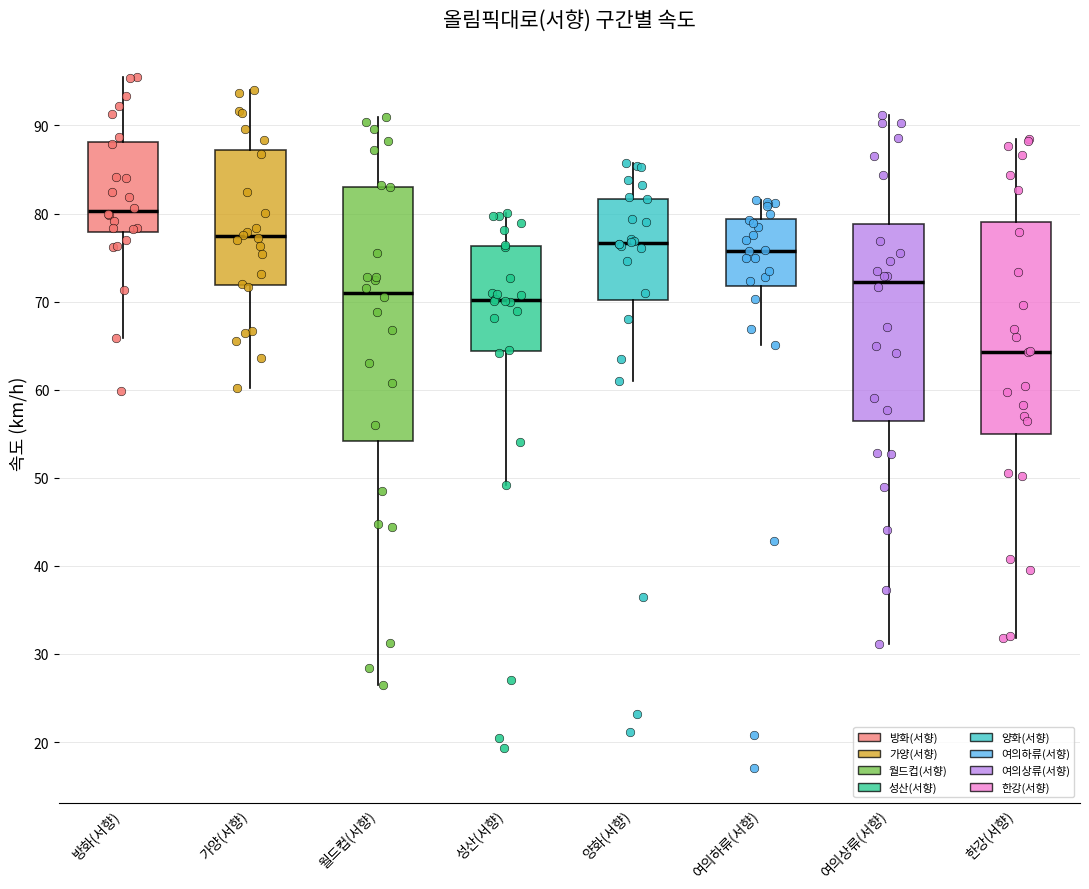

Reading left to right, read every box against the y-axis: the position of its median line, the range the box covers, and the ends of its whiskers. The values are not printed on the chart, so give them approximately, as read against the axis.

방화(서향): median 80, box 78 to 88, whiskers 66 to 95
가양(서향): median 77, box 72 to 87, whiskers 60 to 94
월드컵(서향): median 71, box 54 to 83, whiskers 26 to 91
성산(서향): median 70, box 64 to 76, whiskers 49 to 80
양화(서향): median 77, box 70 to 82, whiskers 61 to 86
여의하류(서향): median 76, box 72 to 79, whiskers 65 to 82
여의상류(서향): median 72, box 57 to 79, whiskers 31 to 91
한강(서향): median 64, box 55 to 79, whiskers 32 to 88